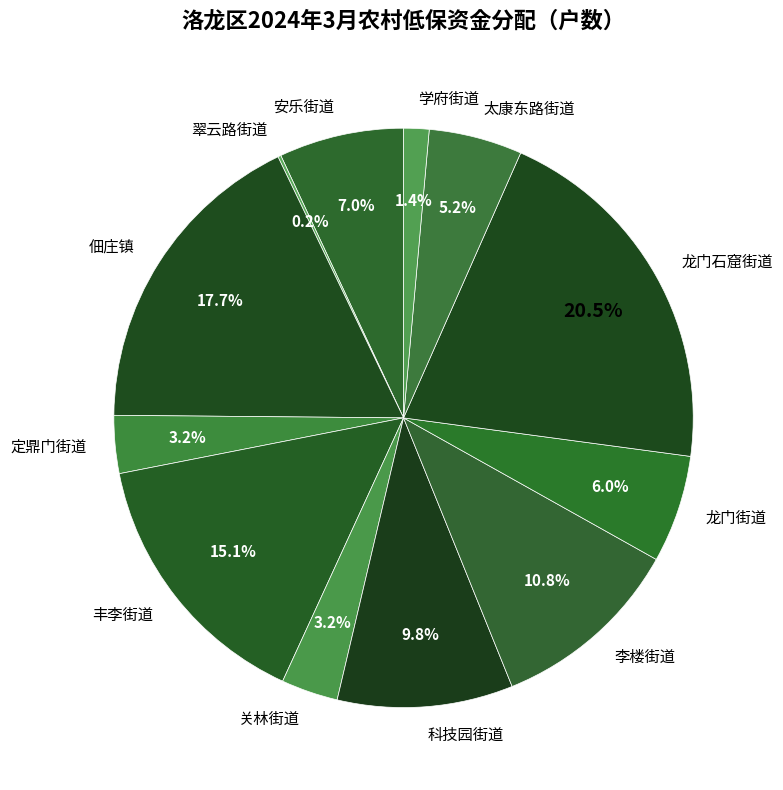

The 丰李街道 slice represents 1% of the pie. True or false?

False